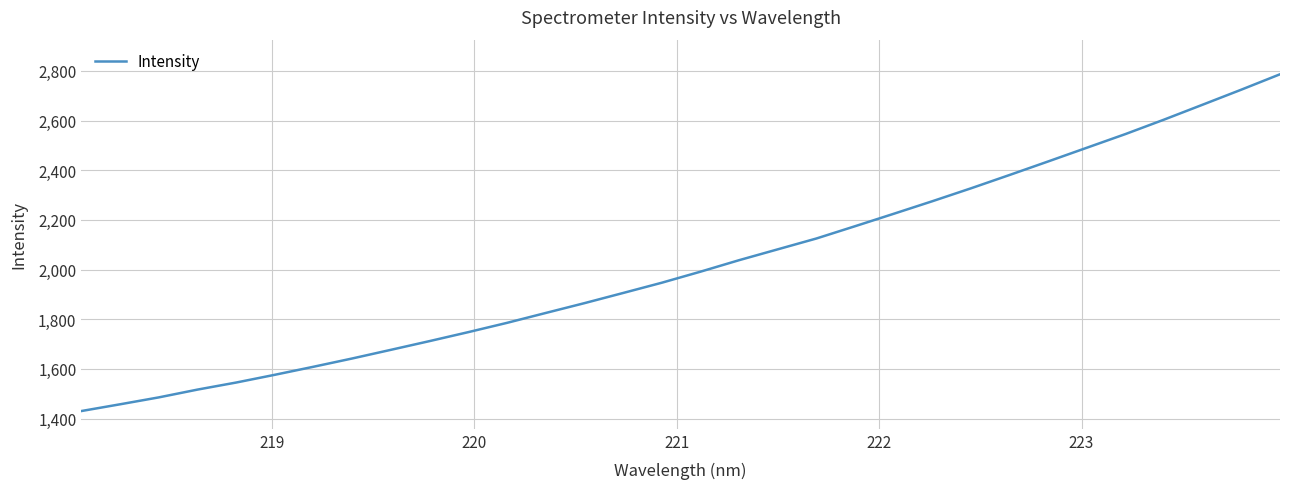

How many lines are shown in the chart?

1